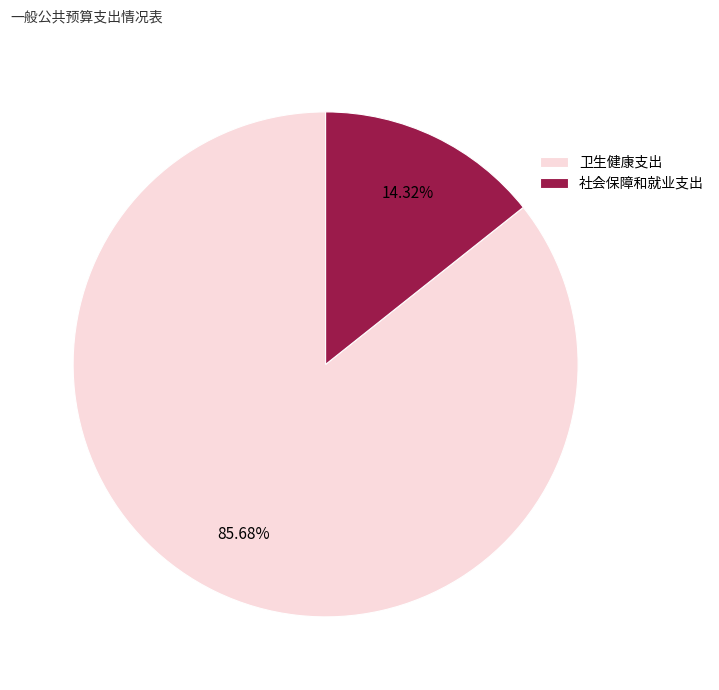

Which category accounts for the majority?

卫生健康支出